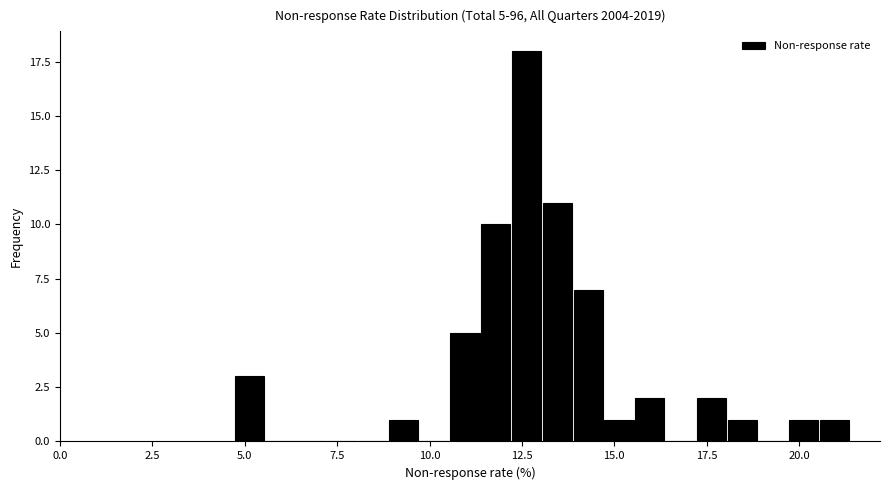

Read against the x-axis, roughly where is the centre of the tallest bar?

12.5